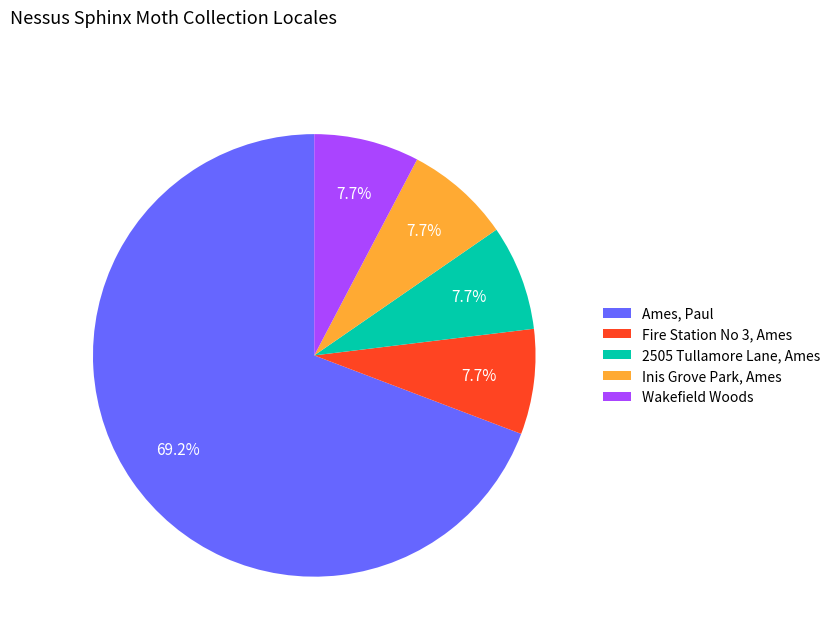

What is the ratio of the value at 2505 Tullamore Lane, Ames to the value at Inis Grove Park, Ames?

1.0